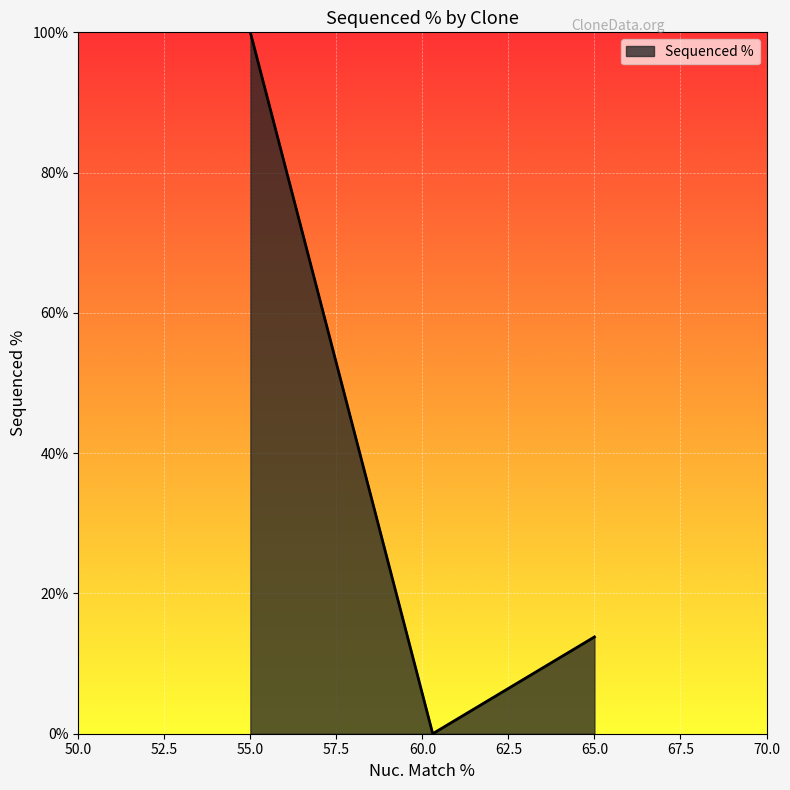

How many values exceed 13?

2